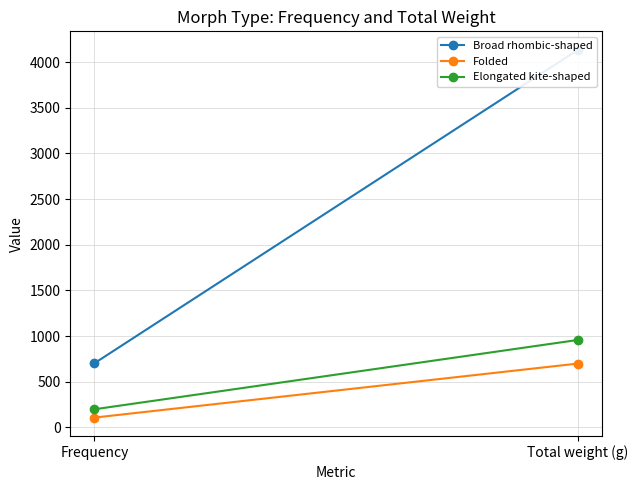

How many categories are shown in the chart?

2